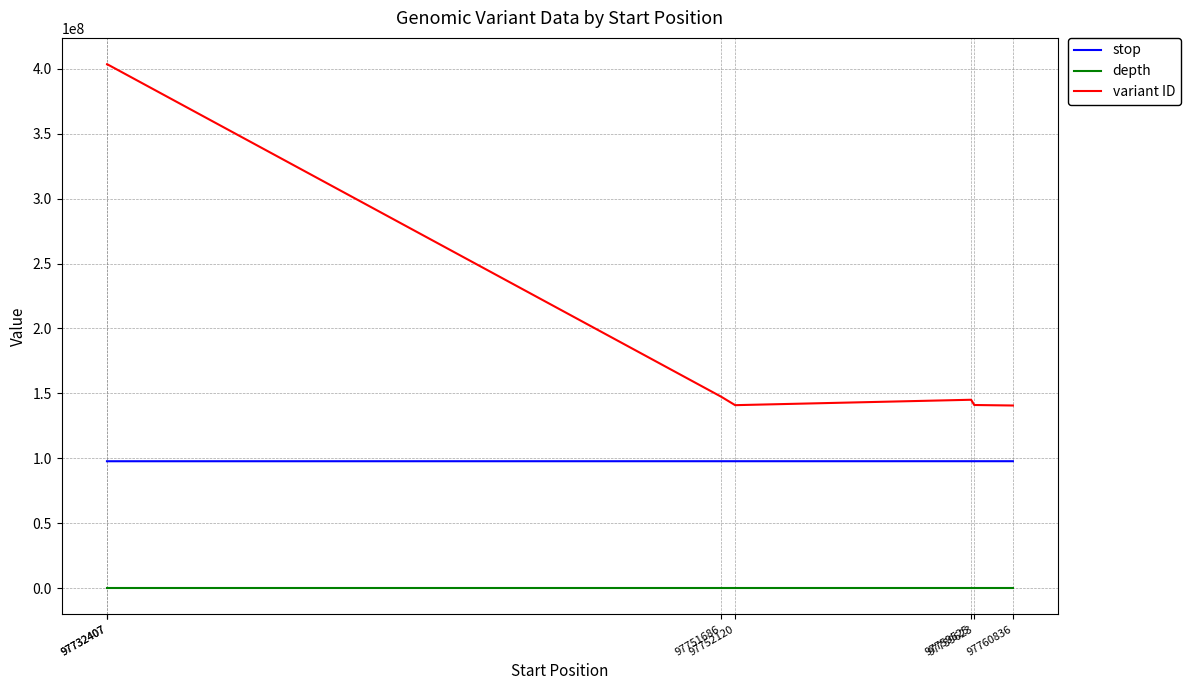

True or false: variant ID and depth cross at least once.

False